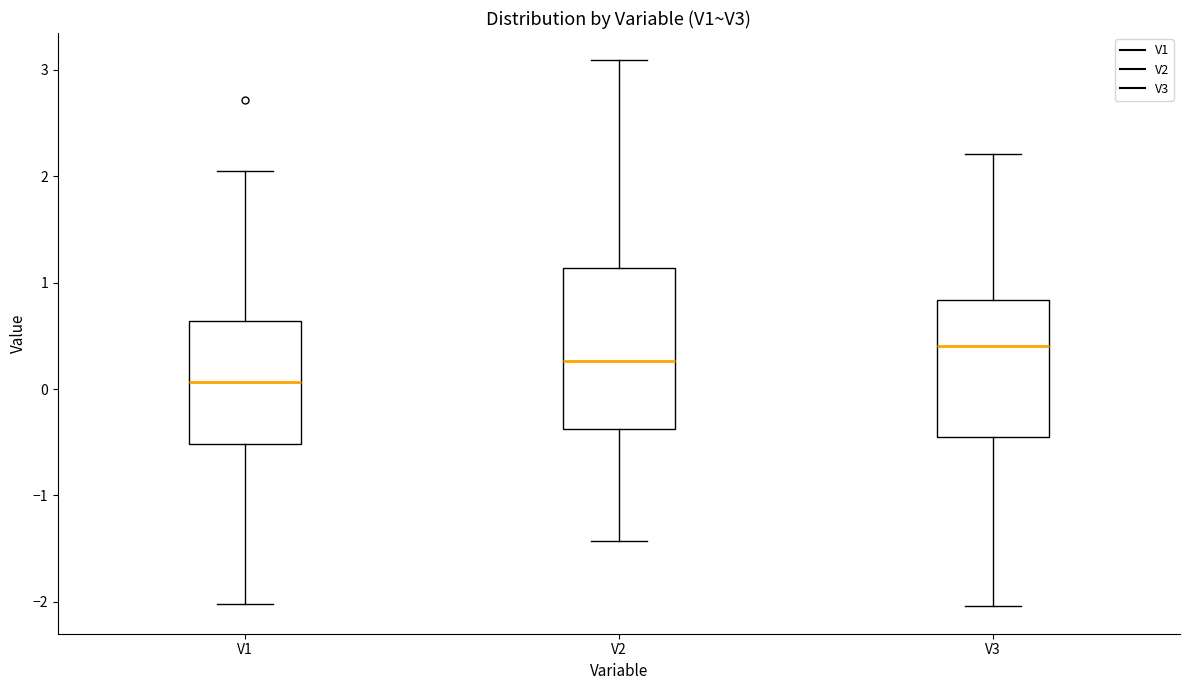

Where does the upper whisker of the box for V3 end on the y-axis? The values are not printed on the chart, so give them approximately, as read against the axis.

2.2